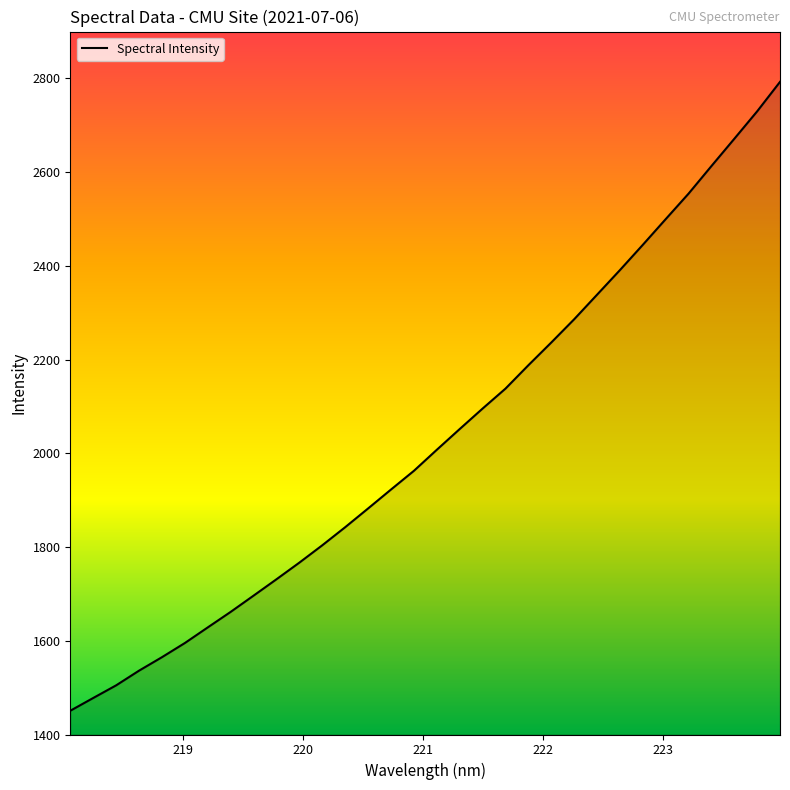

What is the minimum value shown in the chart?

1450.7